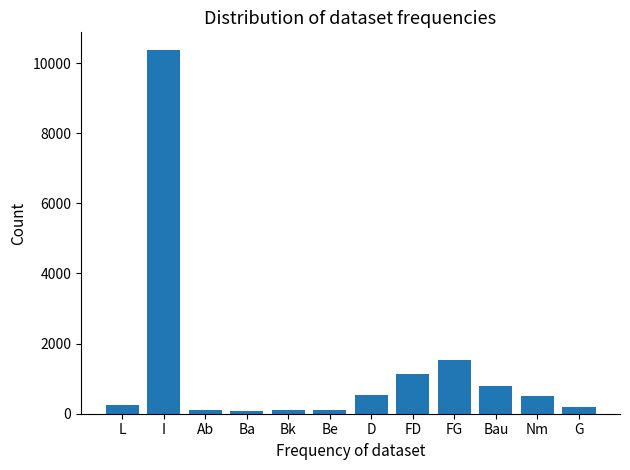

What is the smallest value displayed?

72